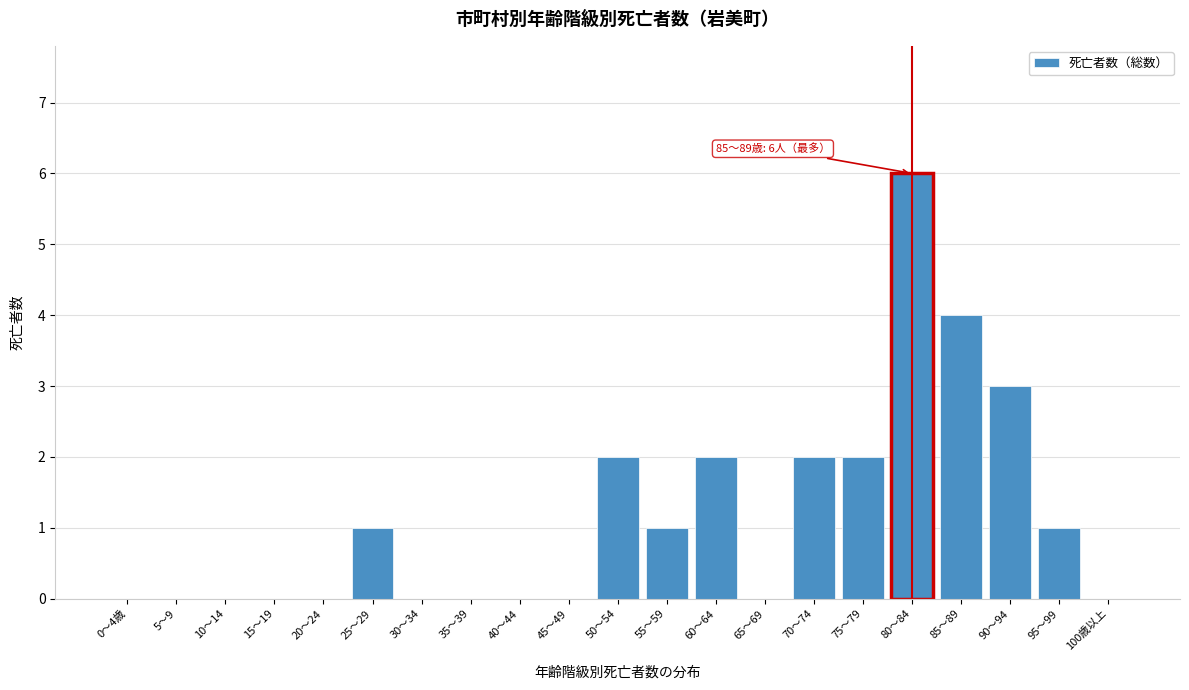

Reading left to right, list all the values displayed in this chart.

0～4歳=0	5～9=0	10～14=0	15～19=0	20～24=0	25～29=1	30～34=0	35～39=0	40～44=0	45～49=0	50～54=2	55～59=1	60～64=2	65～69=0	70～74=2	75～79=2	80～84=6	85～89=4	90～94=3	95～99=1	100歳以上=0